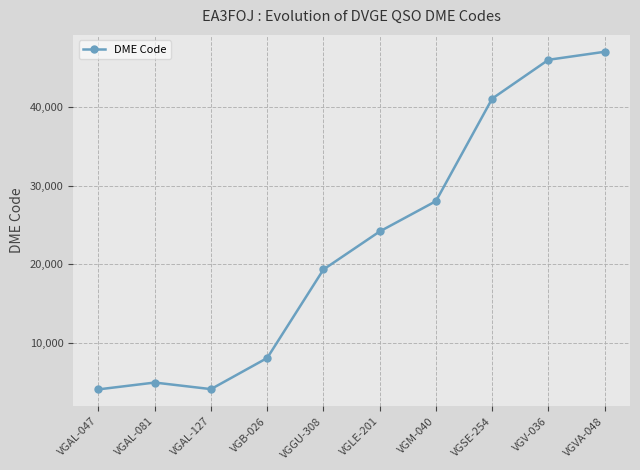

At which label is the value closest to 25552?

VGLE-201